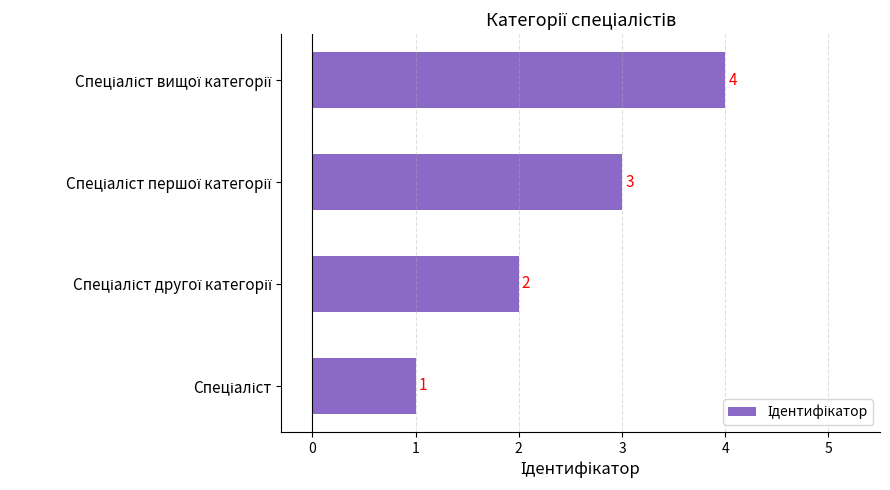

What is the sum of all values?

10